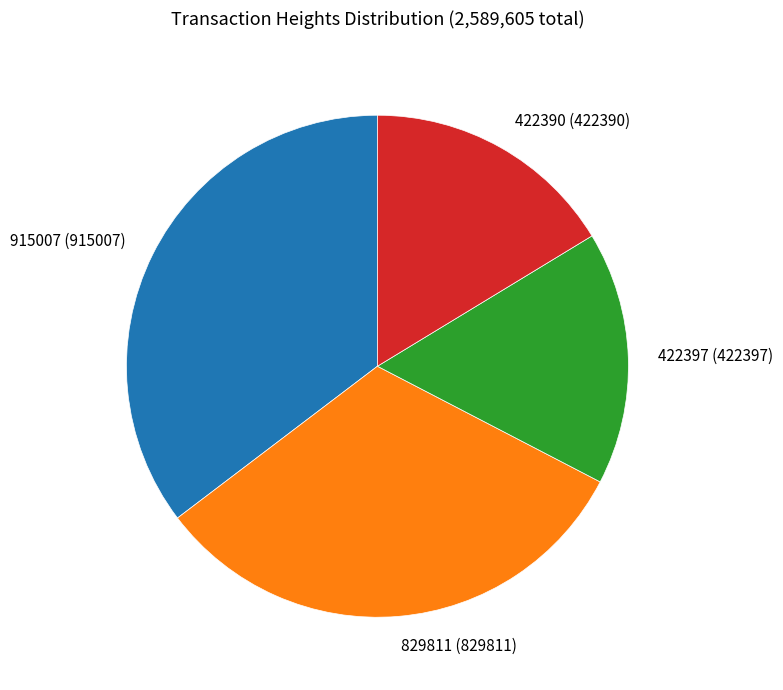

Which category has the biggest portion of the pie?

915007 (915007)